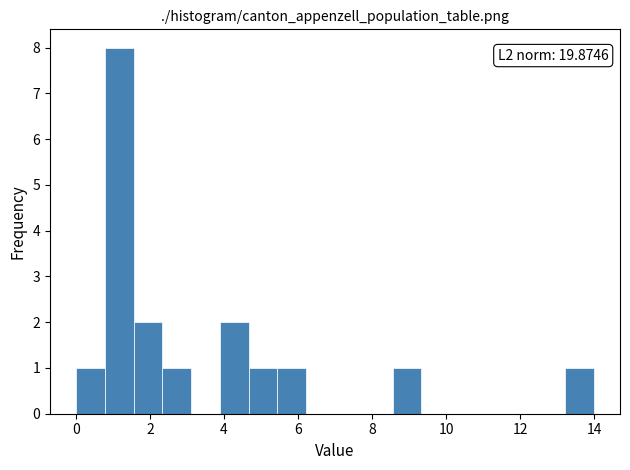

Around what value on the x-axis is the tallest bar? Give the approximate position of its centre, as read against the axis.

1.2